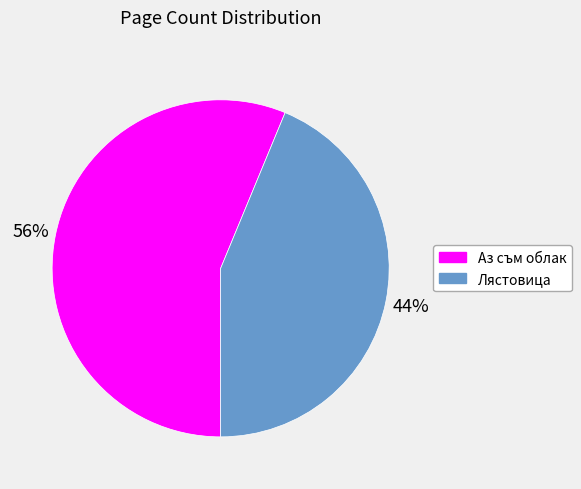

Which has a higher value, Аз съм облак or Лястовица?

Аз съм облак